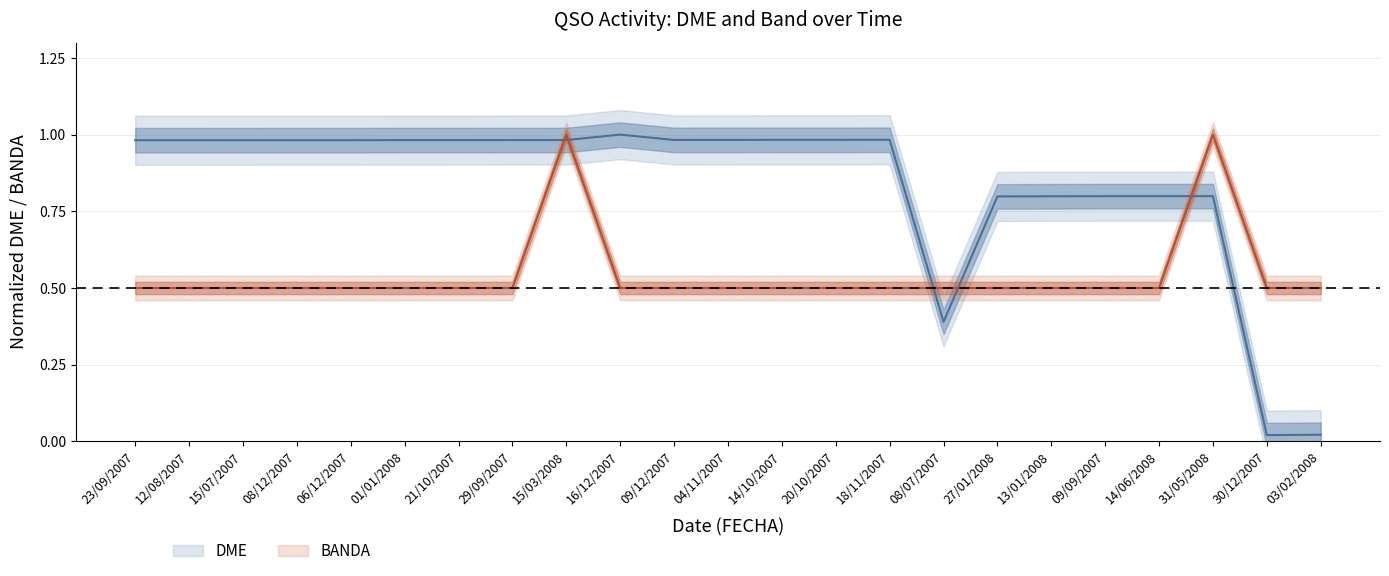

True or false: BANDA has more than 1 interior local peaks.

True